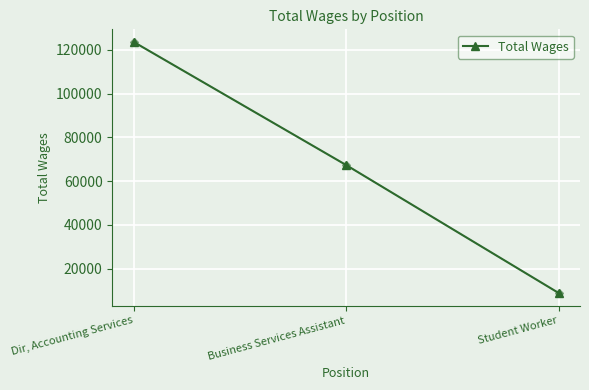

Reading right to left, what are all the values shown in this chart?

Student Worker=8888	Business Services Assistant=67370	Dir, Accounting Services=123650